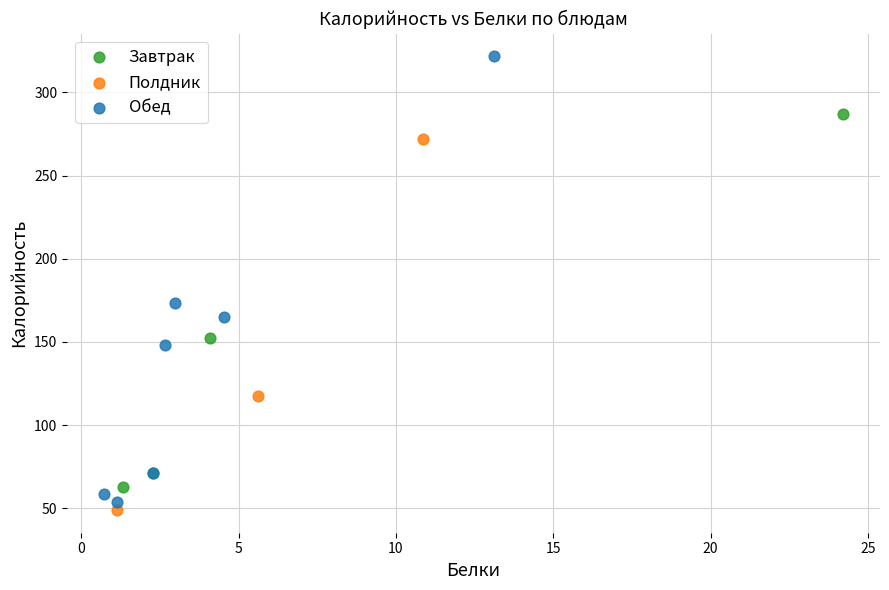

Which series has the largest Y range (max minus min)?

Обед